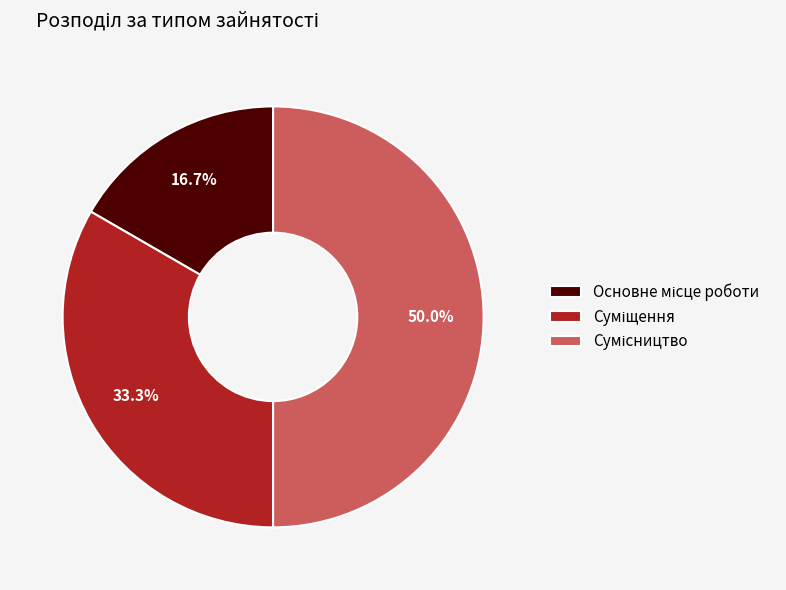

How many segments does this pie chart have?

3